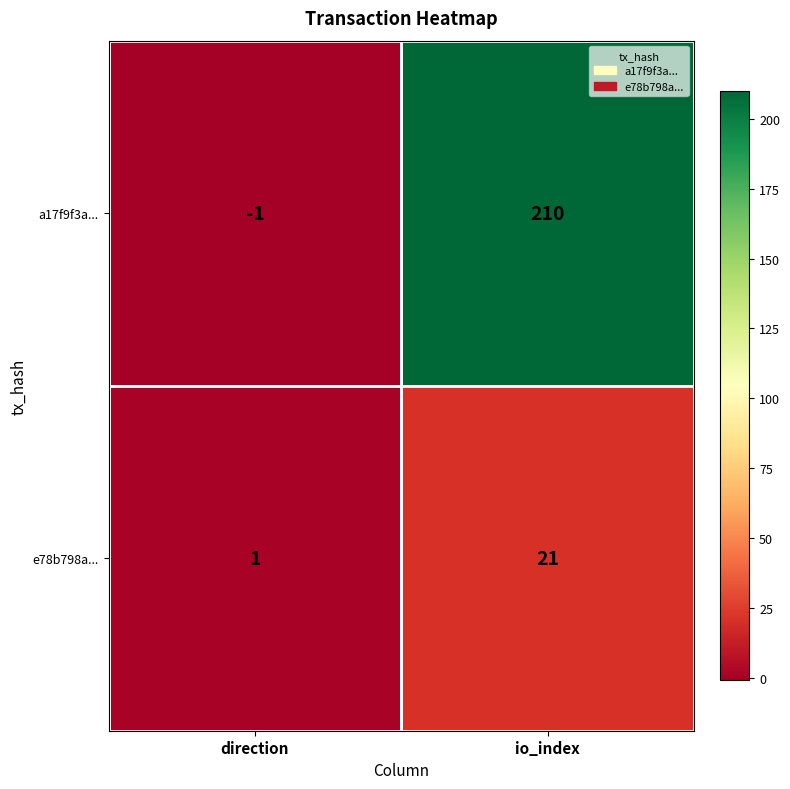

What is the highest value of the a17f9f3a... series?

210